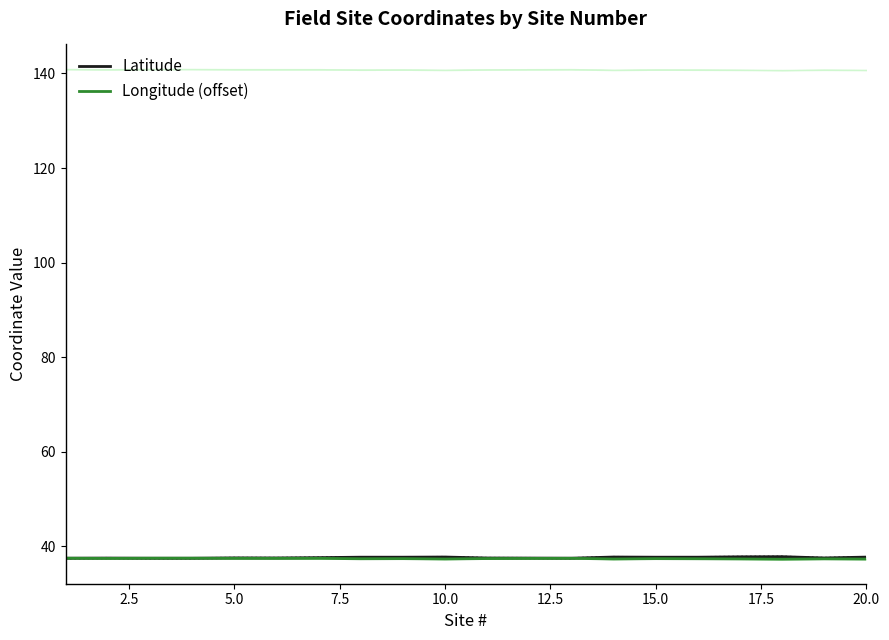

What are all the series names shown in the legend?

Latitude, Longitude (offset)